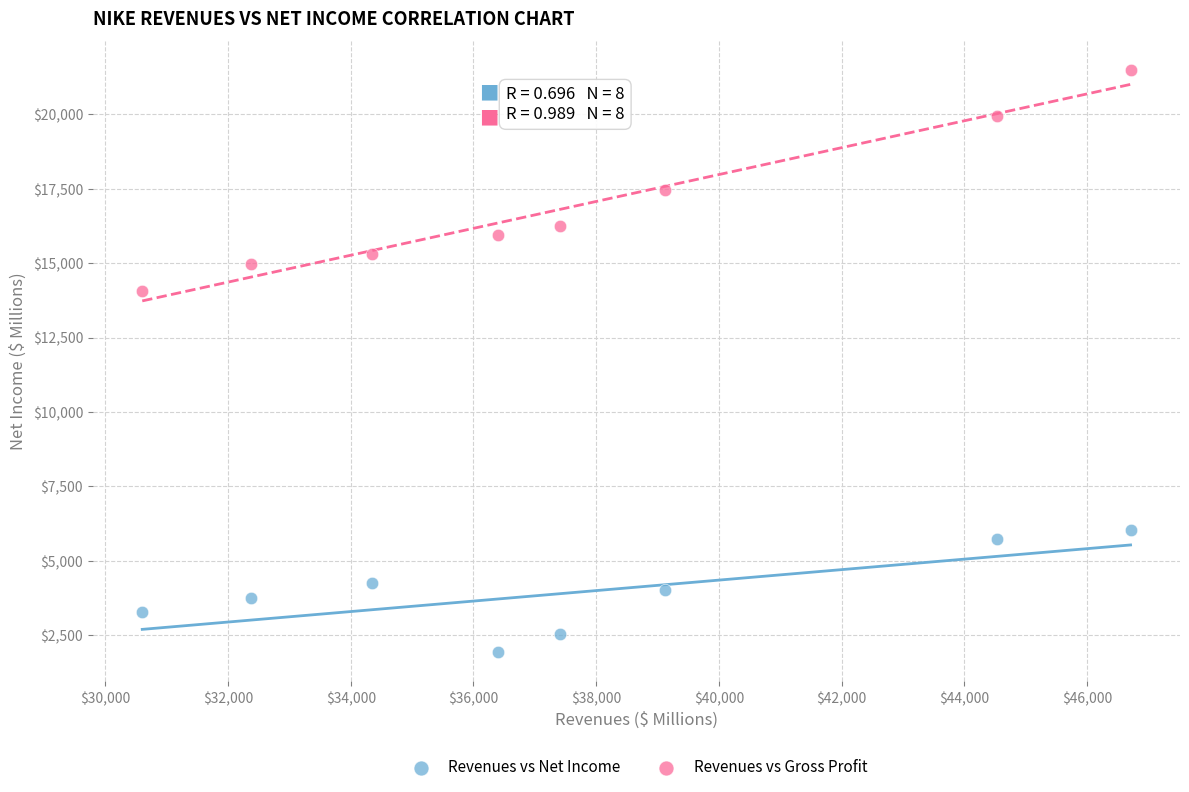

Across all data points, what is the range of Y values (max minus min)?

19546